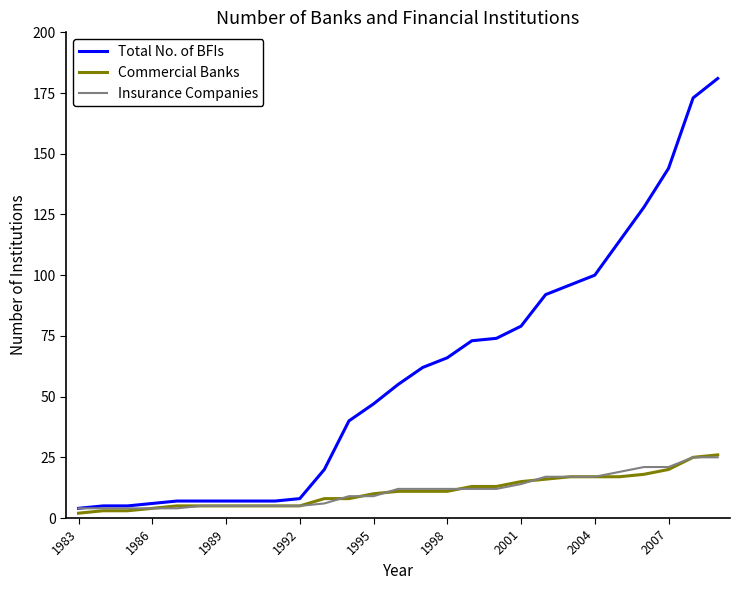

What is the average value of the Commercial Banks series?

11